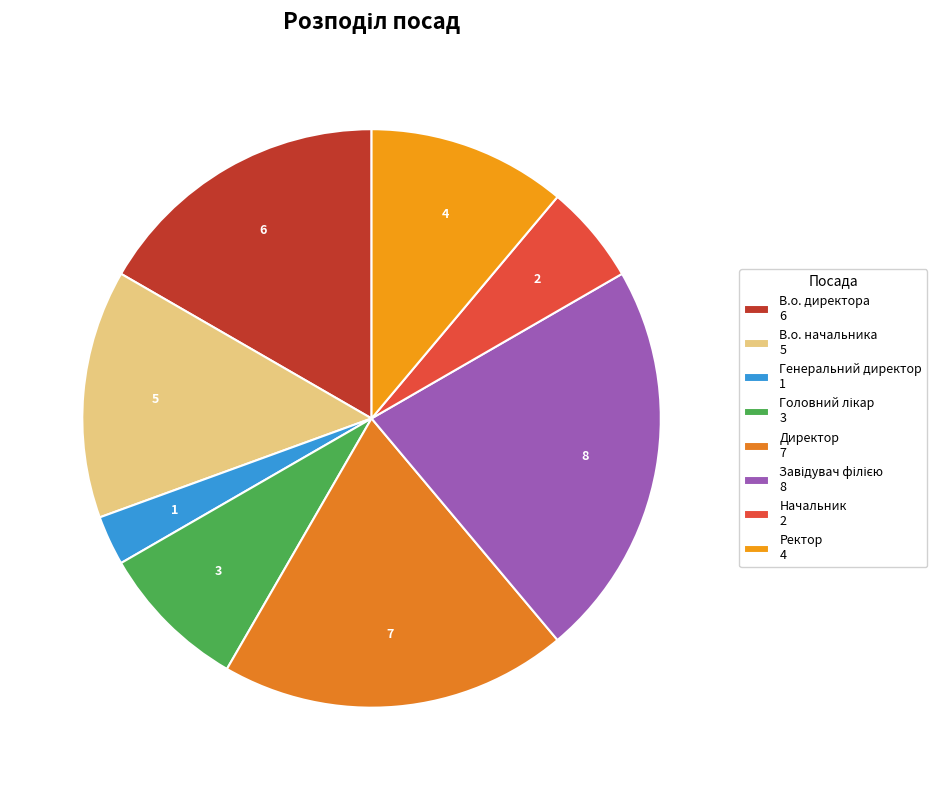

Count the number of slices in the pie.

8